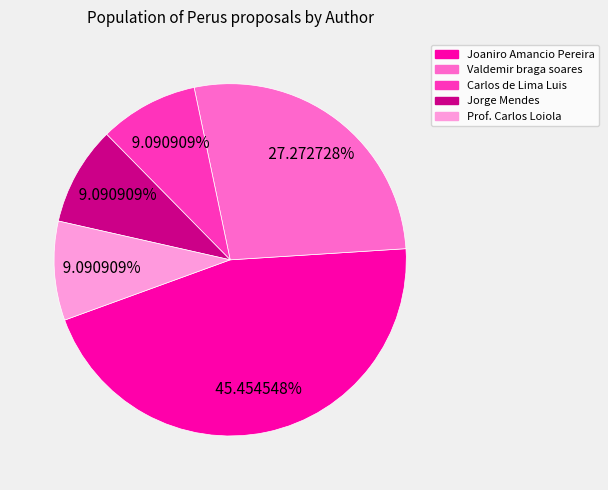

How much of the chart is everything except Carlos de Lima Luis?

90.9%